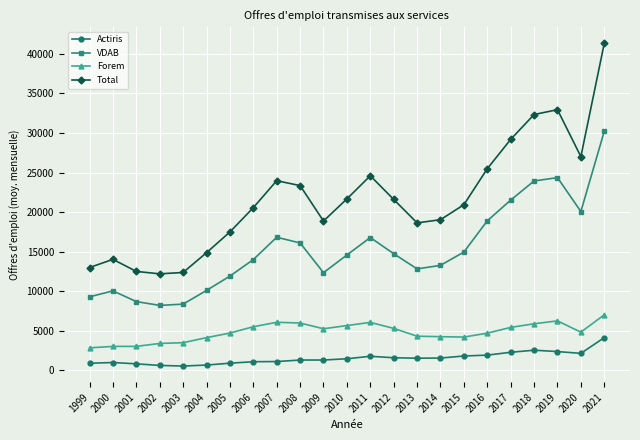

What is the difference between the Total values at 2020 and 2007?

3043.6